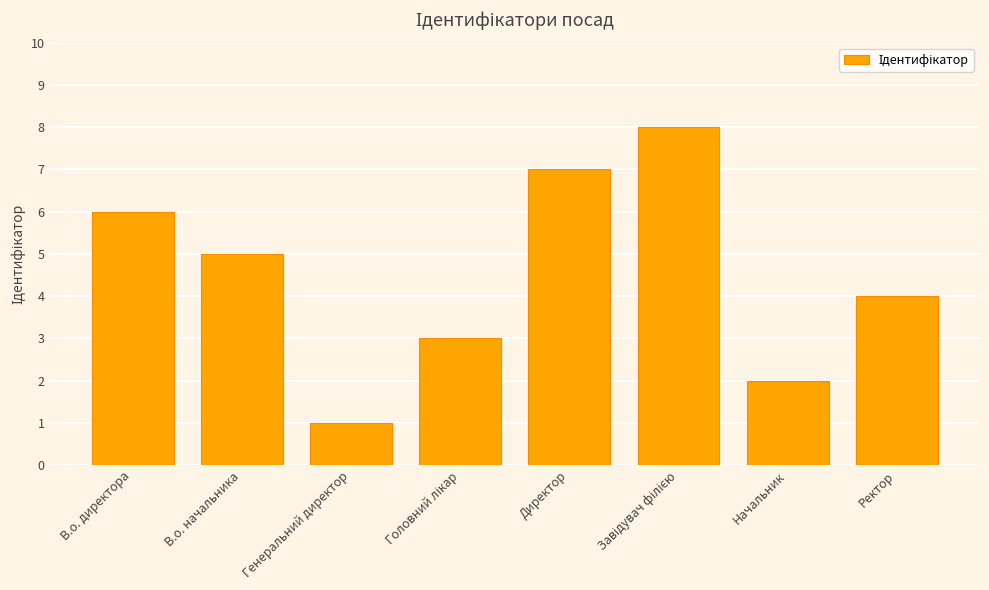

Reading left to right, extract all data points from this chart.

6	5	1	3	7	8	2	4